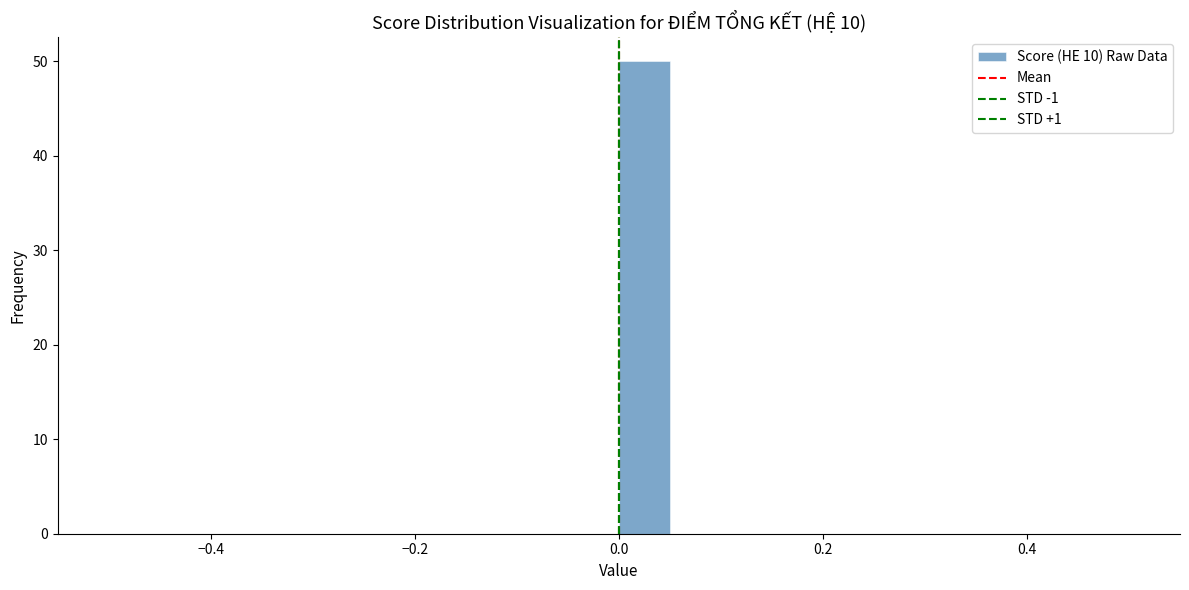

Around what value on the x-axis is the tallest bar? Give the approximate position of its centre, as read against the axis.

0.02